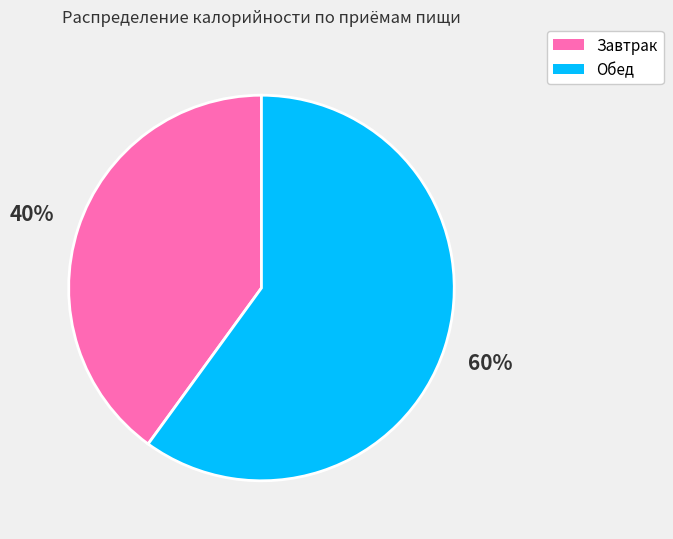

To the nearest percent, what portion does Завтрак represent?

40%